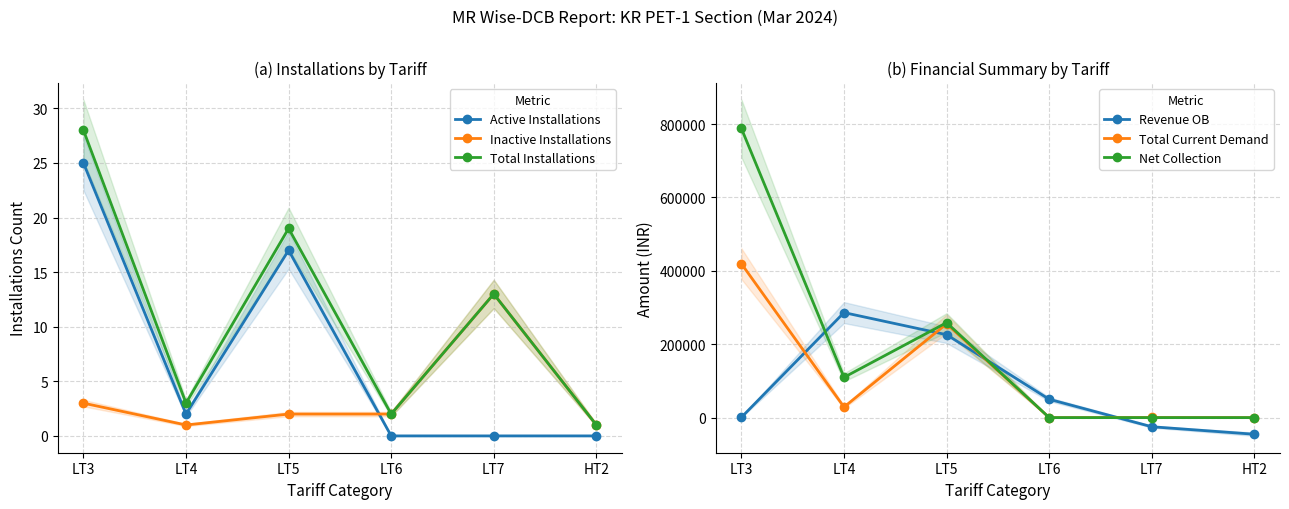

Reading left to right, list all the values displayed in this chart.

Active Installations: LT3=25.0	LT4=2.0	LT5=17.0	LT6=0.0	LT7=0.0	HT2=0.0
Inactive Installations: LT3=3.0	LT4=1.0	LT5=2.0	LT6=2.0	LT7=13.0	HT2=1.0
Total Installations: LT3=28.0	LT4=3.0	LT5=19.0	LT6=2.0	LT7=13.0	HT2=1.0
Revenue OB: LT3=792.6	LT4=286149.3	LT5=225899.7	LT6=49934.0	LT7=-24865.8	HT2=-45311.0
Total Current Demand: LT3=419277.0	LT4=28752.0	LT5=255565.0	LT6=0.0	LT7=379.0	HT2=0.0
Net Collection: LT3=787783.0	LT4=109762.0	LT5=258744.0	LT6=0.0	LT7=0.0	HT2=0.0